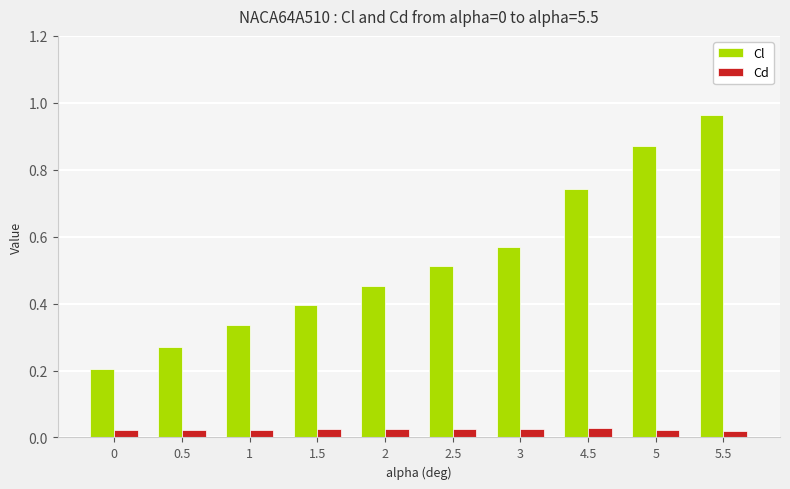

Which series has the largest total across all categories?

Cl